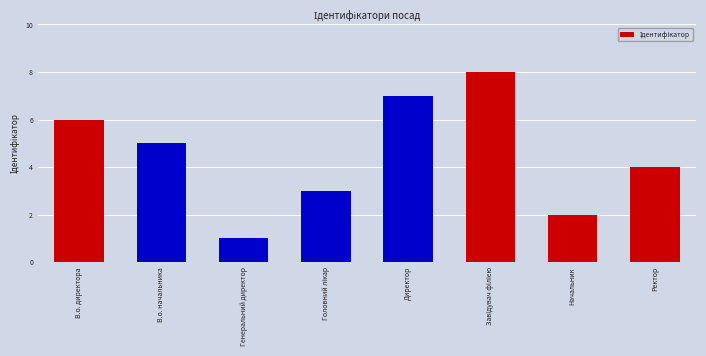

Reading left to right, transcribe all the data shown in this chart.

6	5	1	3	7	8	2	4